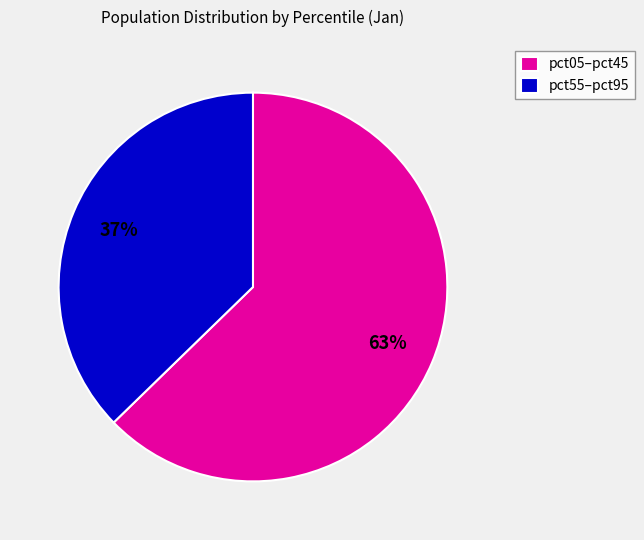

Rank the categories by value from lowest to highest.

pct55–pct95, pct05–pct45